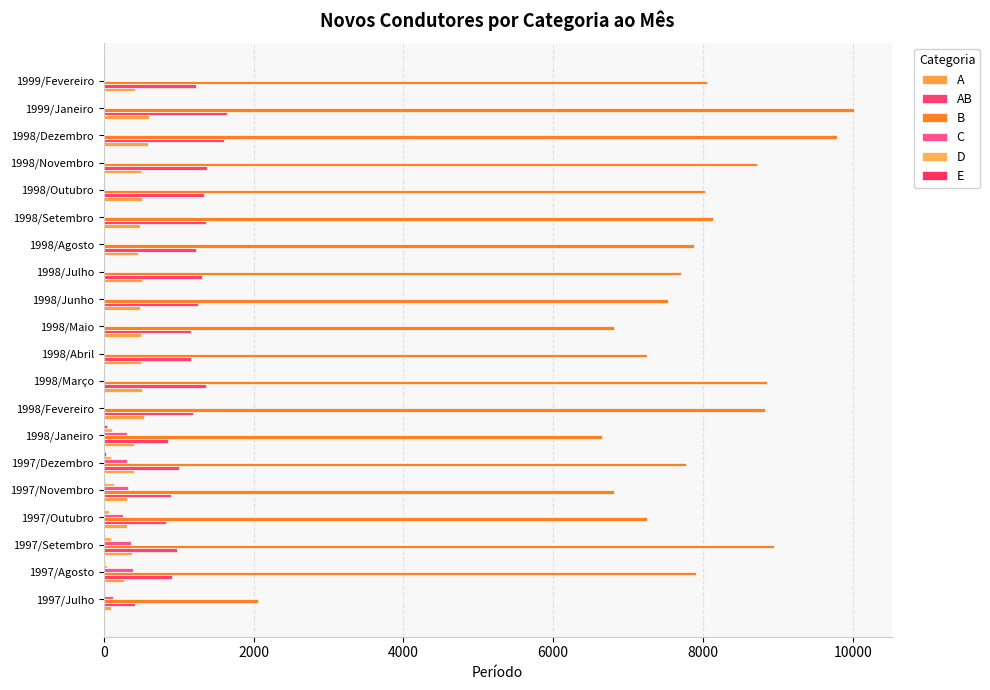

Count the number of data series in this chart.

6